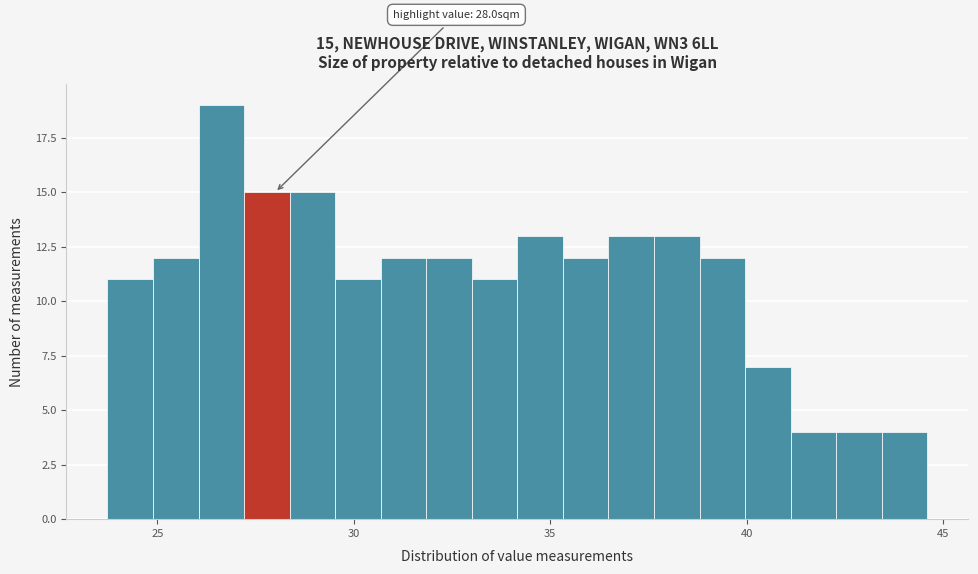

Read against the x-axis, roughly where is the centre of the tallest bar?

26.5